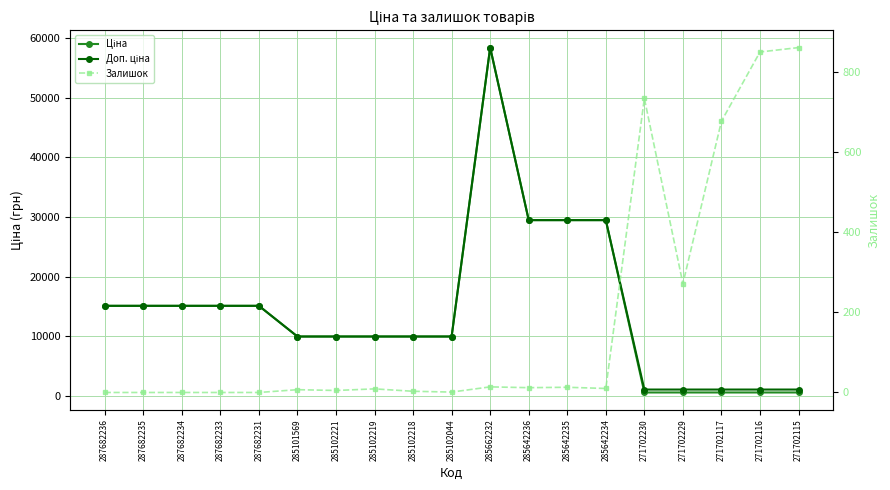

The Залишок series shows 272.0 at 271702229. True or false?

True